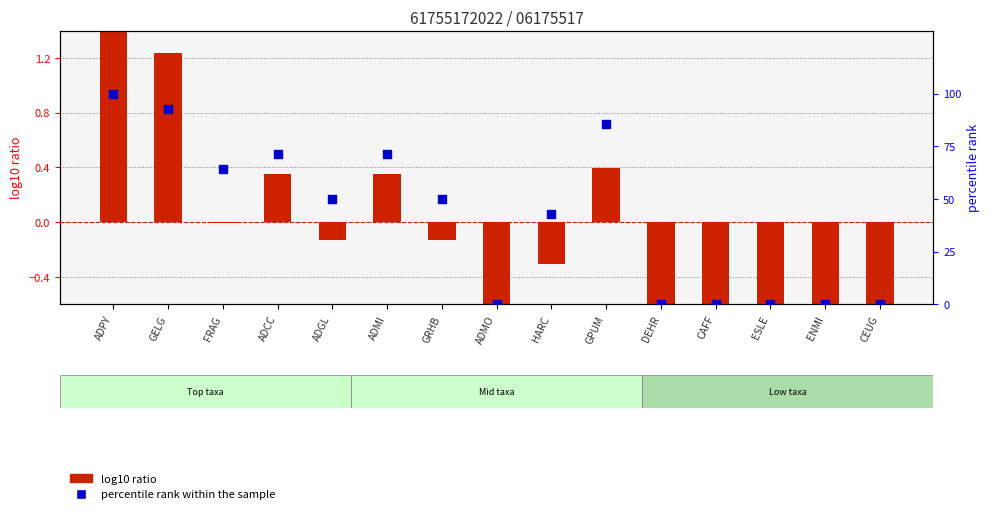

Is the value of percentile rank within the sample at ADGL greater than the value of log10 ratio at HARC?

Yes